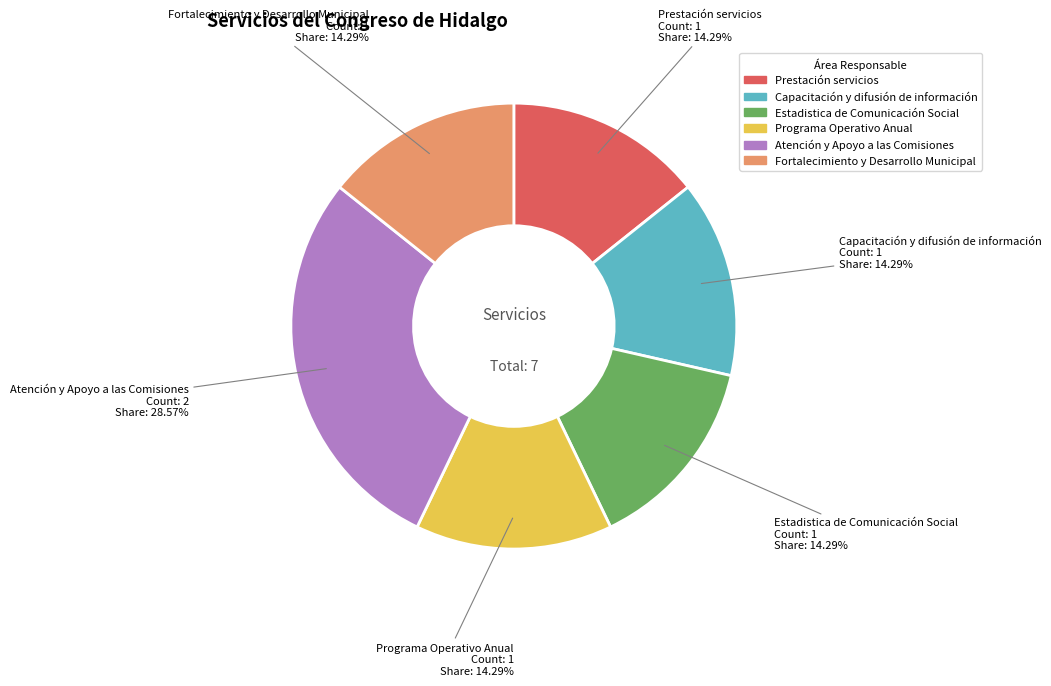

Is there any slice that represents more than half of the pie?

No